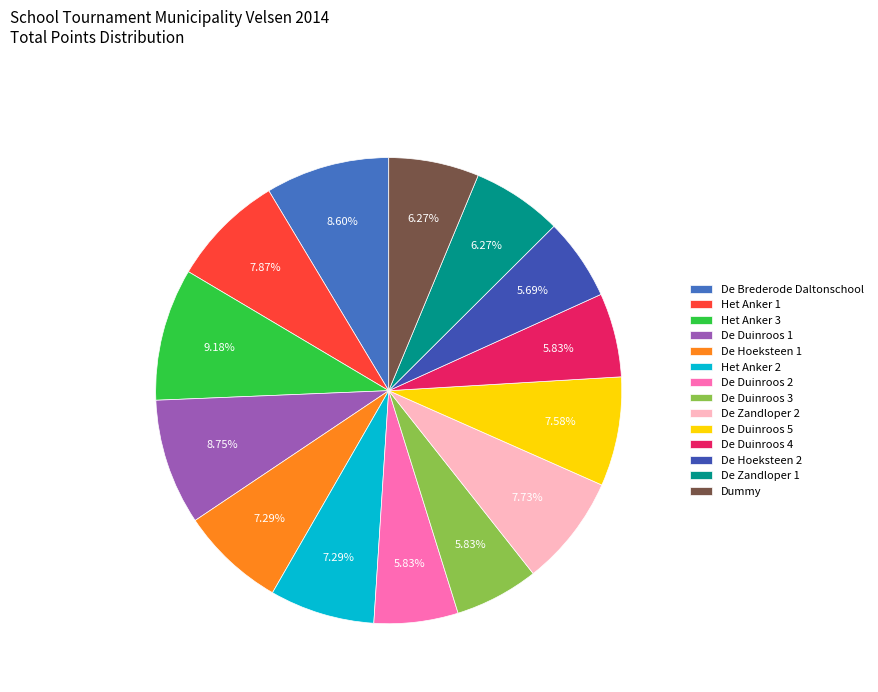

To the nearest percent, what is the average slice percentage?

7%